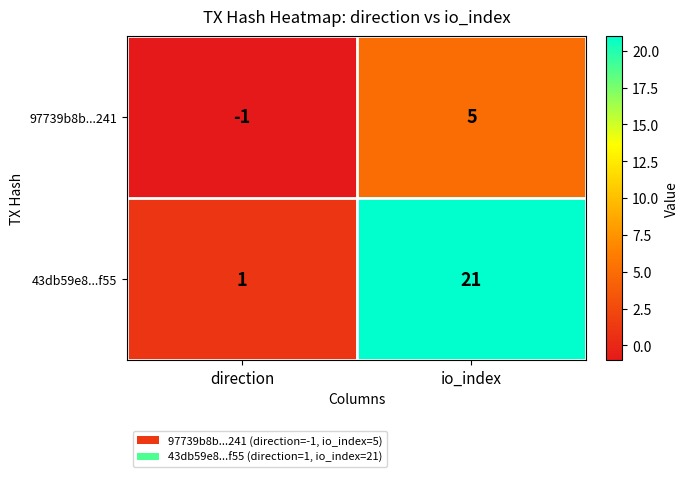

Which series has the widest spread of values?

43db59e8...f55